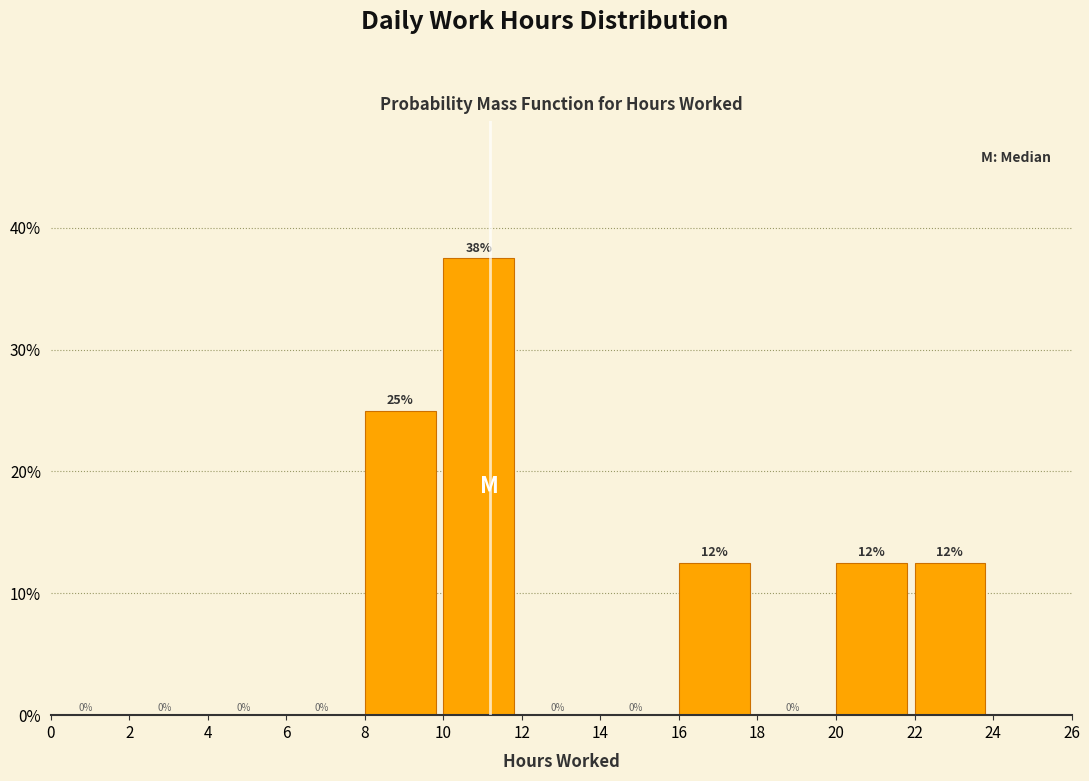

Over which range of the x-axis is the bar tallest?

10 to 12